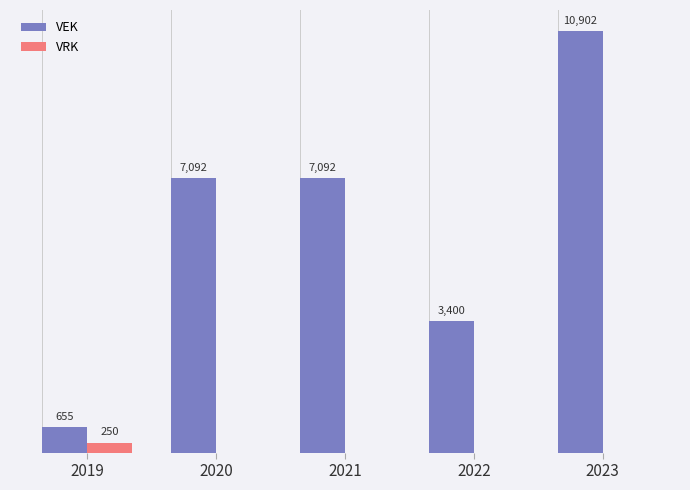

Which series has the largest total across all categories?

VEK